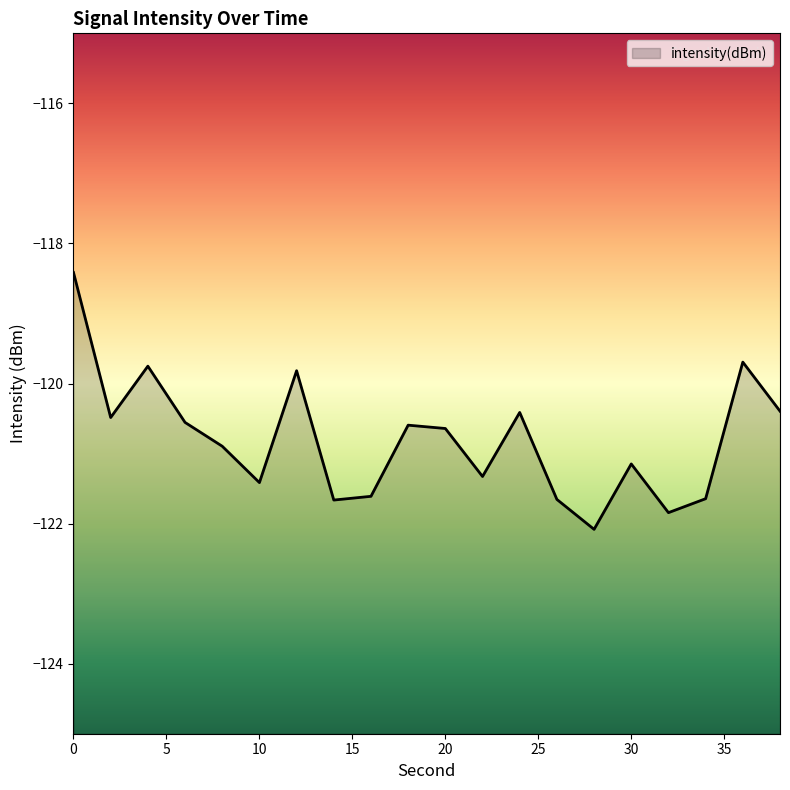

Does the chart display data point markers on the line(s)?

No